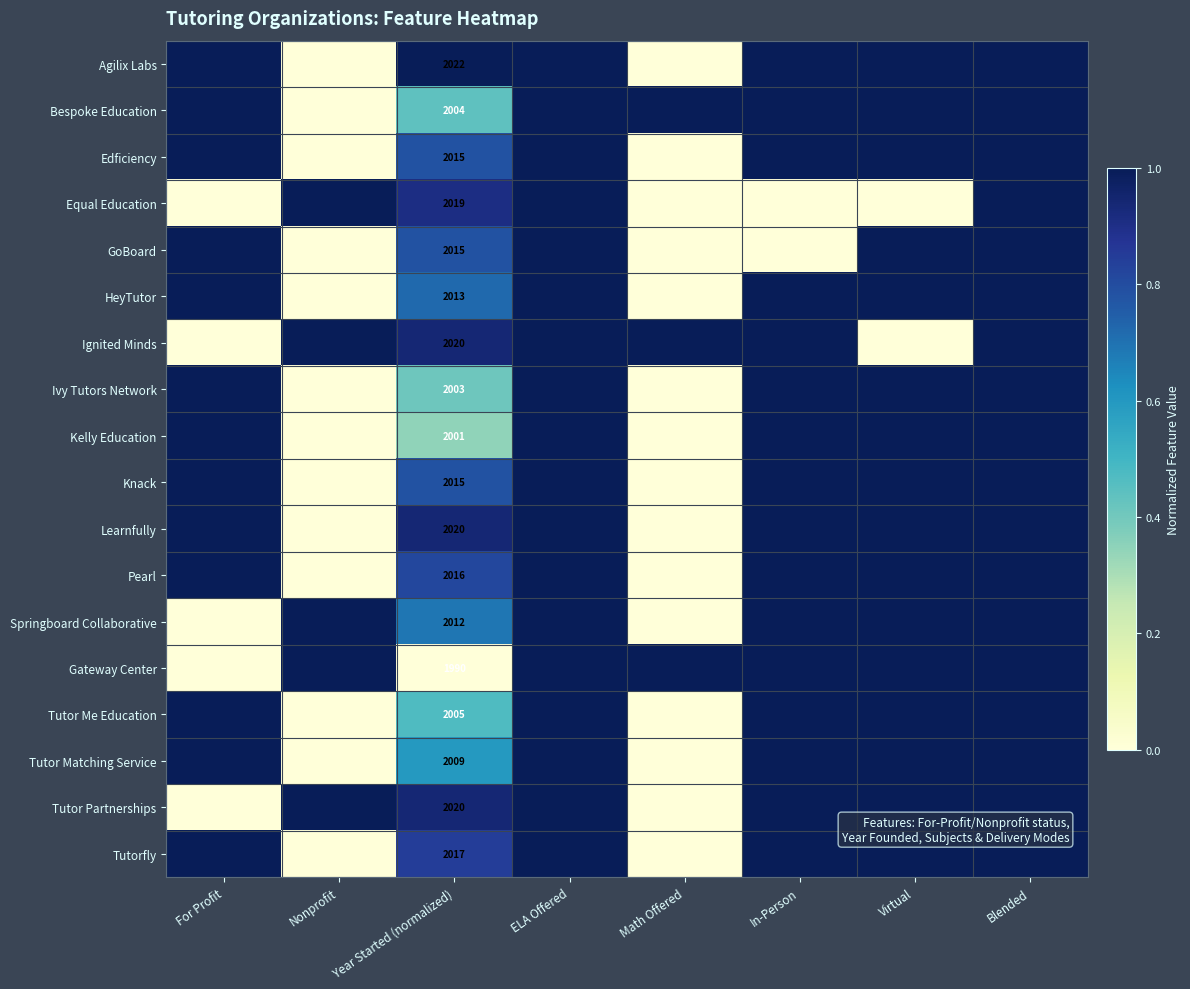

At how many categories does at least one series exceed 0?

8